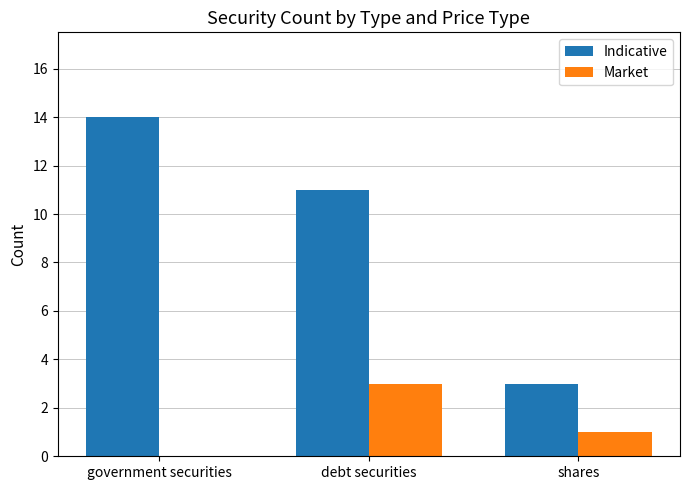

Where does the Indicative series first go above 11?

government securities